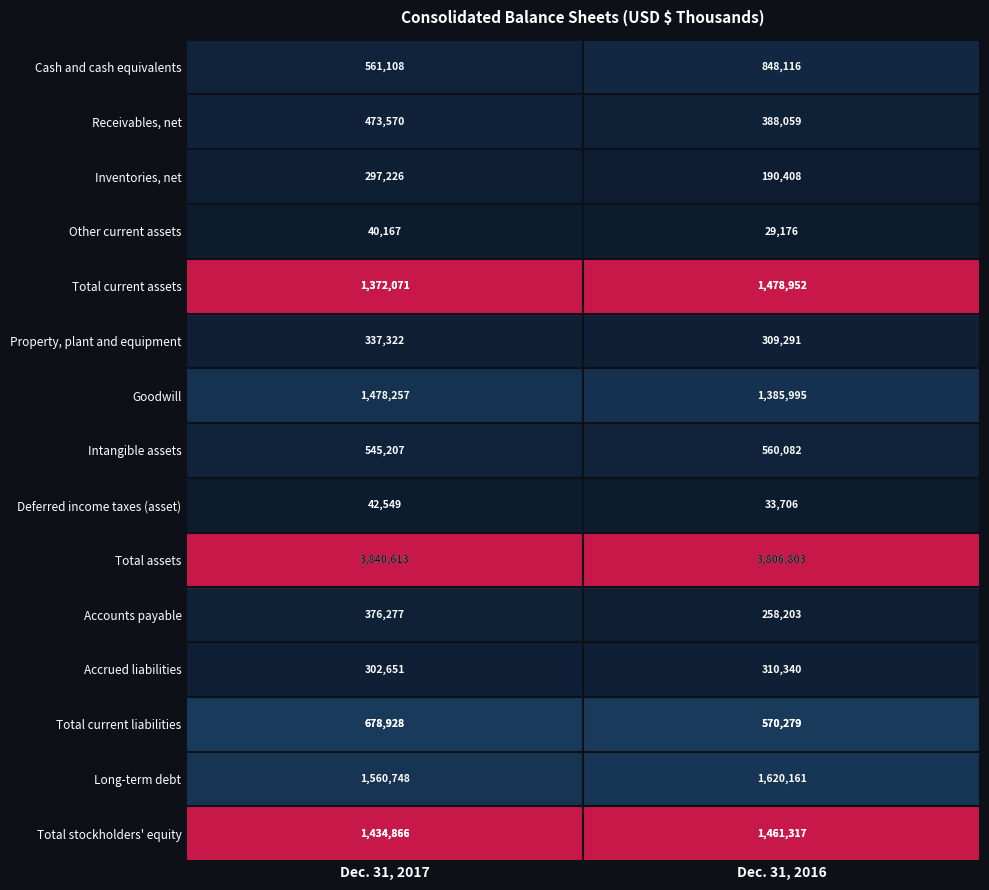

At which category is the sum across all series the highest?

Dec. 31, 2017